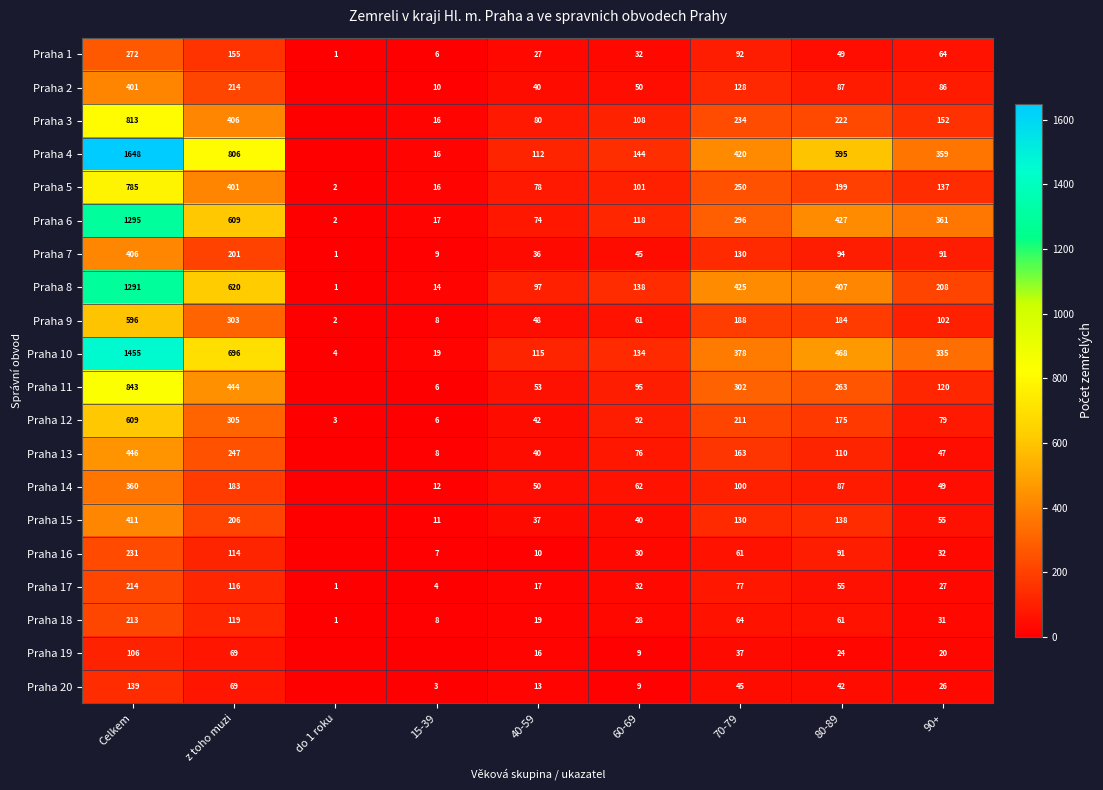

What is the minimum value for Praha 10?

4